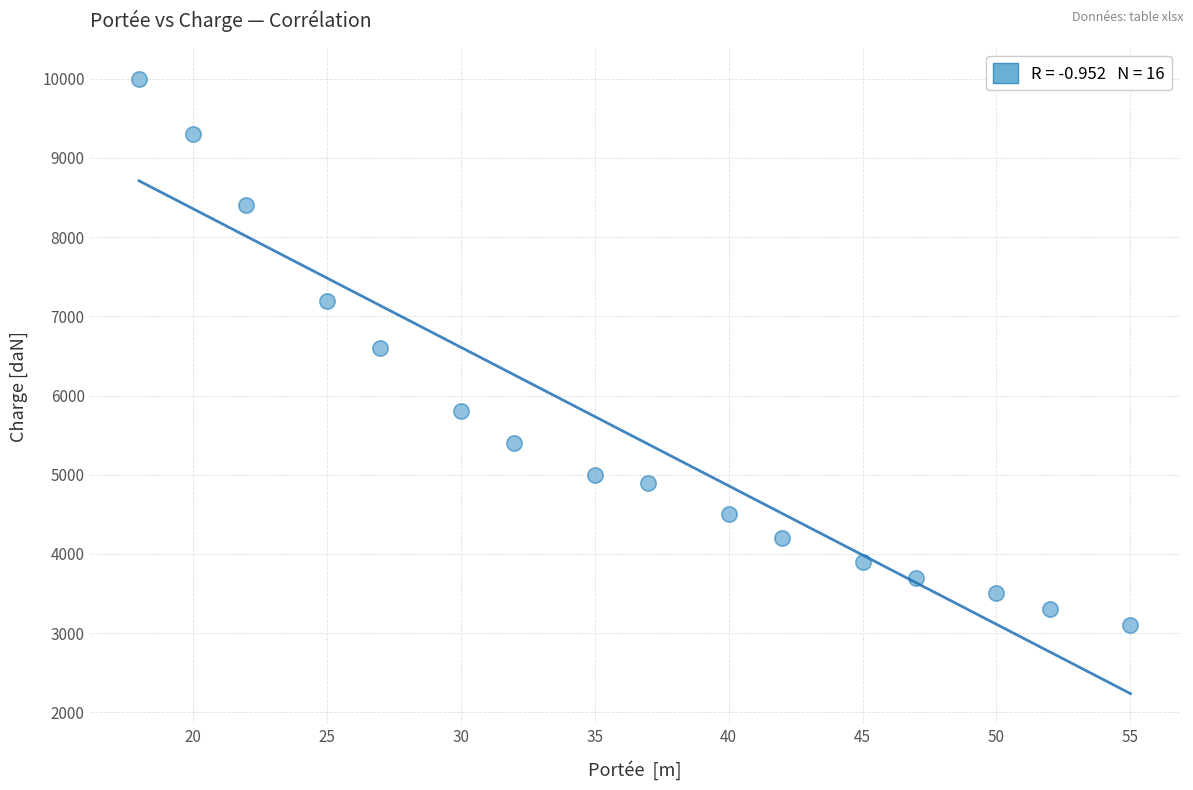

What is the range of X values (max minus min)?

37